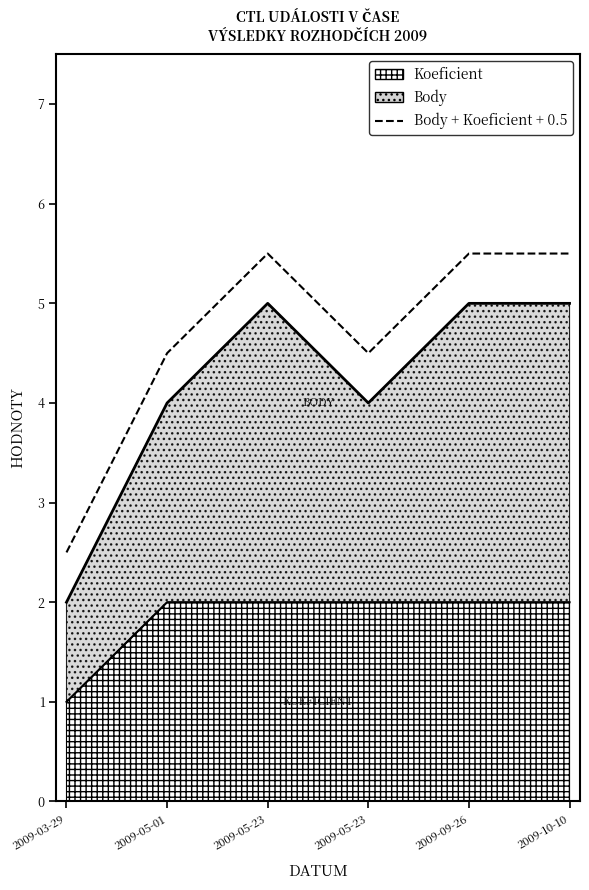

At which category does the chart reach its peak across all series?

2009-05-23